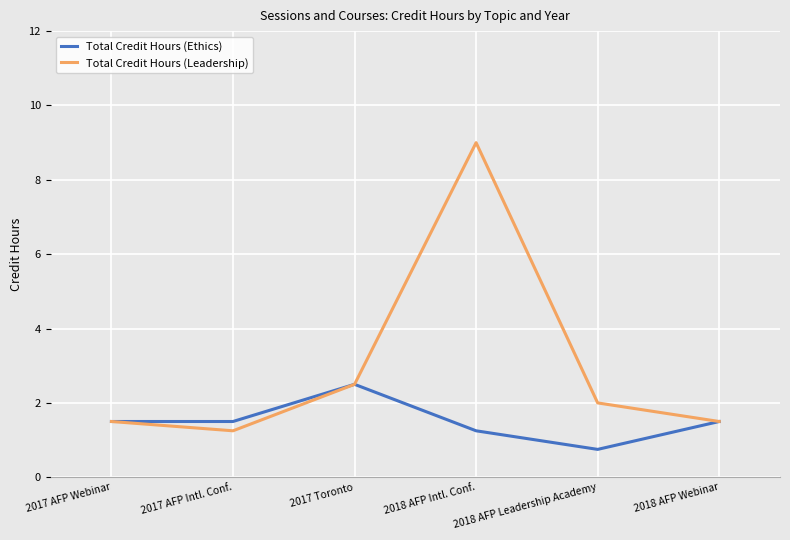

How many values in the Total Credit Hours (Ethics) series exceed 1?

5